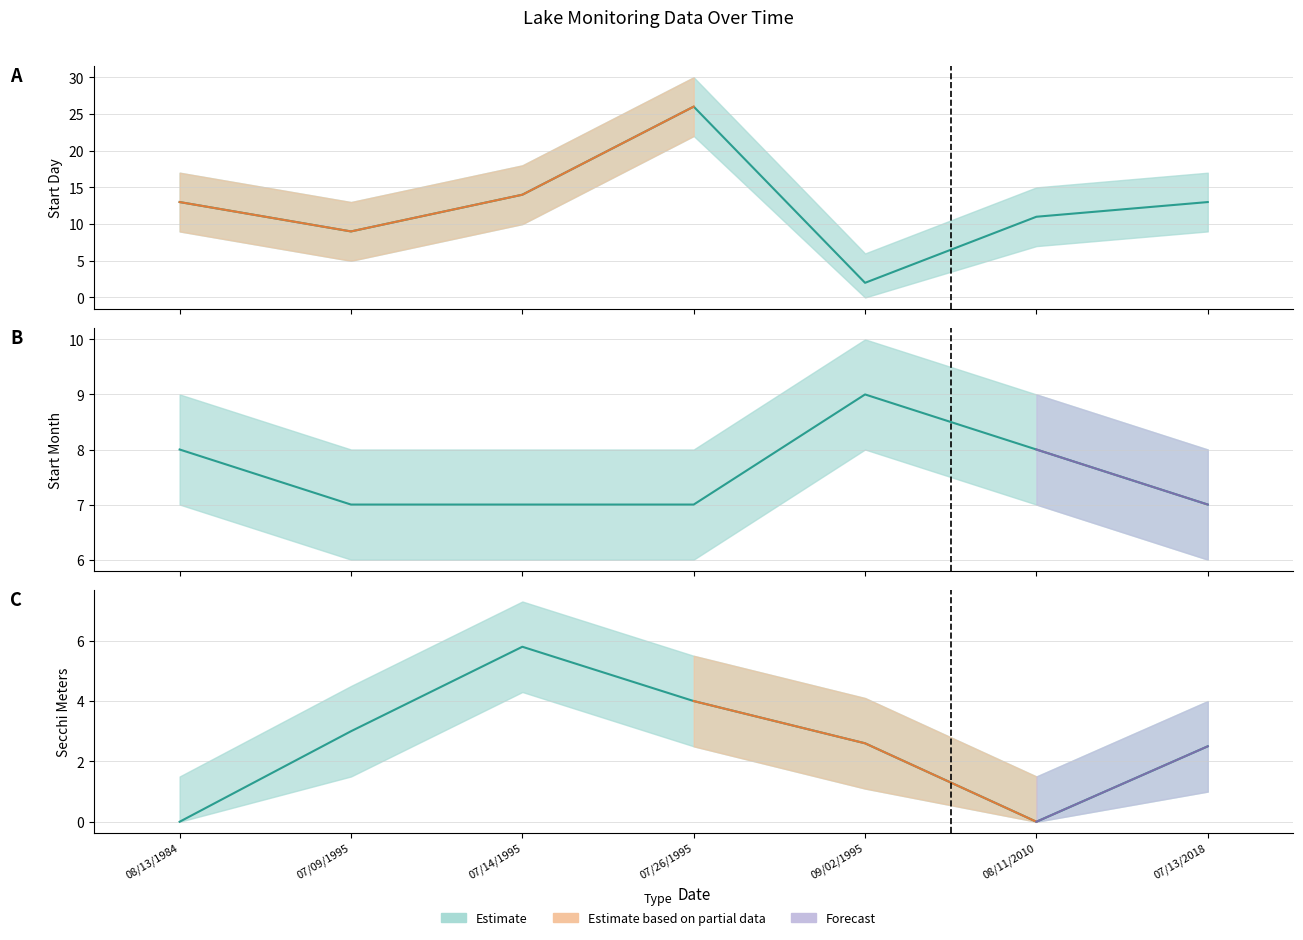

True or false: Startday has a value of 26.0 at 07/26/1995.

True